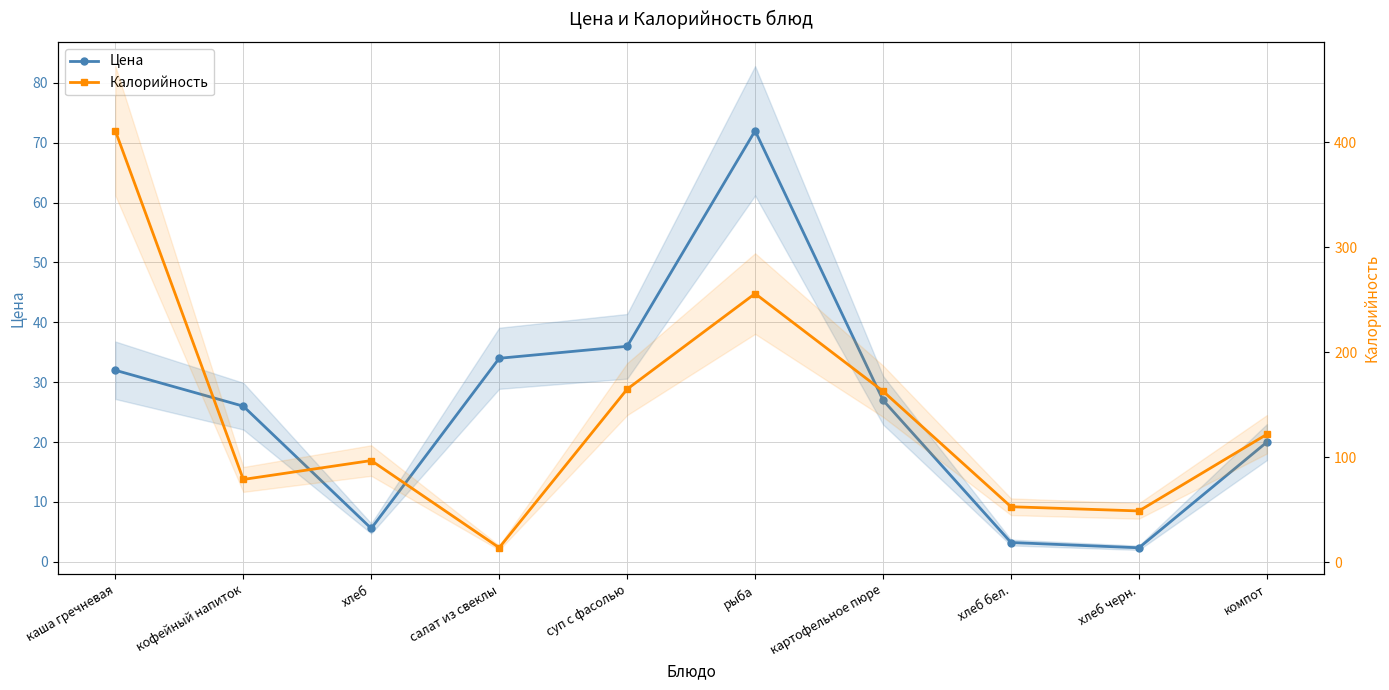

The value of Цена at картофельное пюре is 27.0. True or false?

True